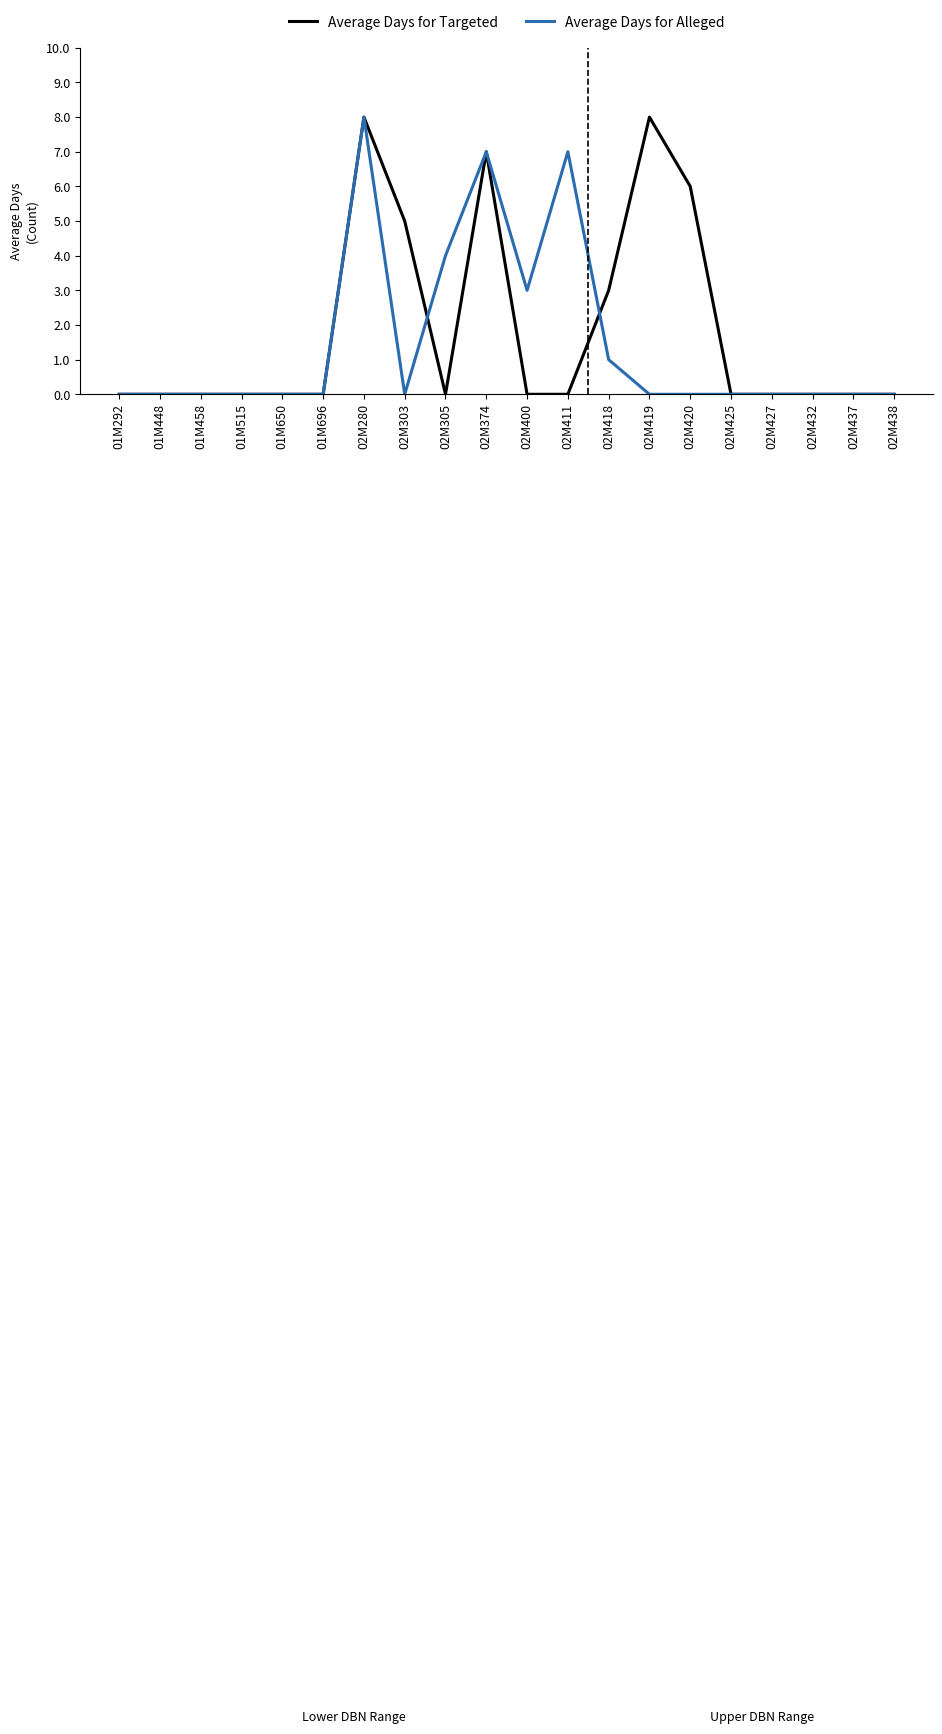

What position from the left is 02M280?

7